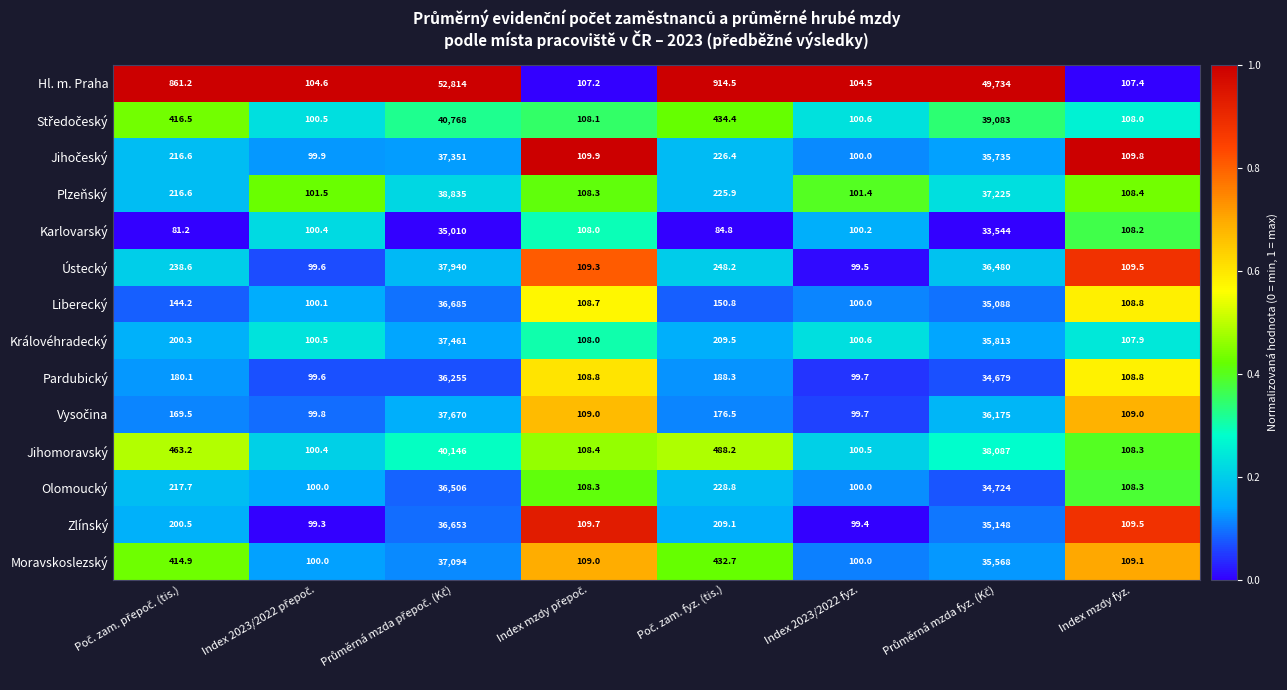

What is the average value of the Pardubický series?

8964.9